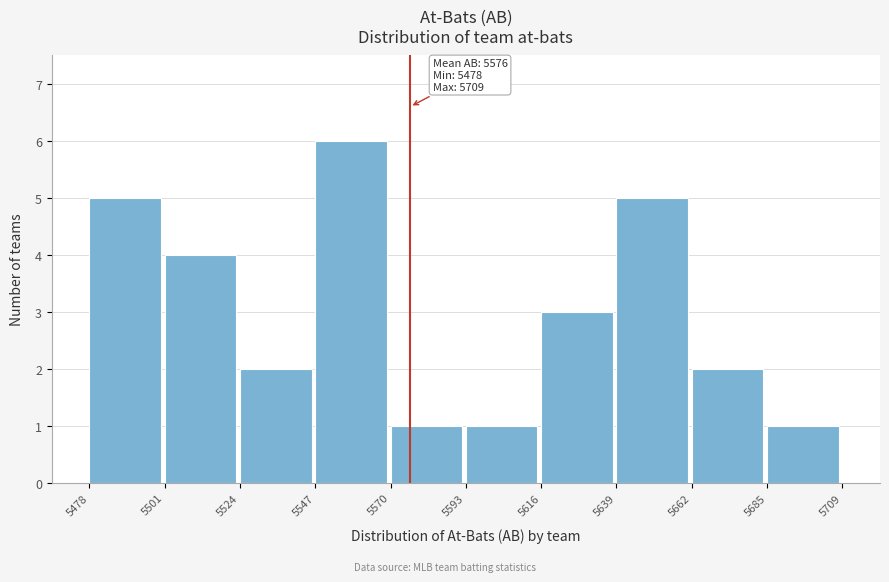

Over which range of the x-axis is the bar tallest?

5547 to 5570